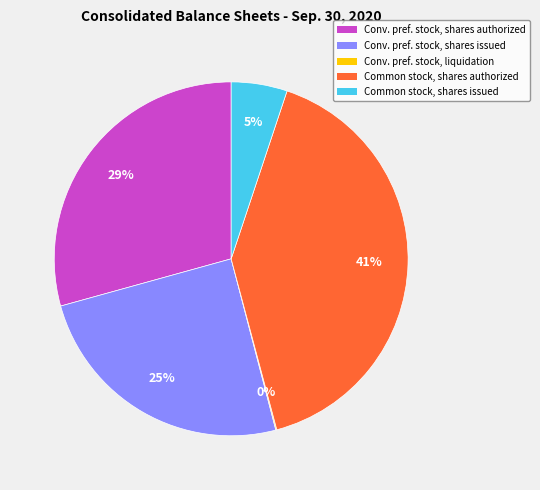

To the nearest percent, what is the average slice percentage?

20%